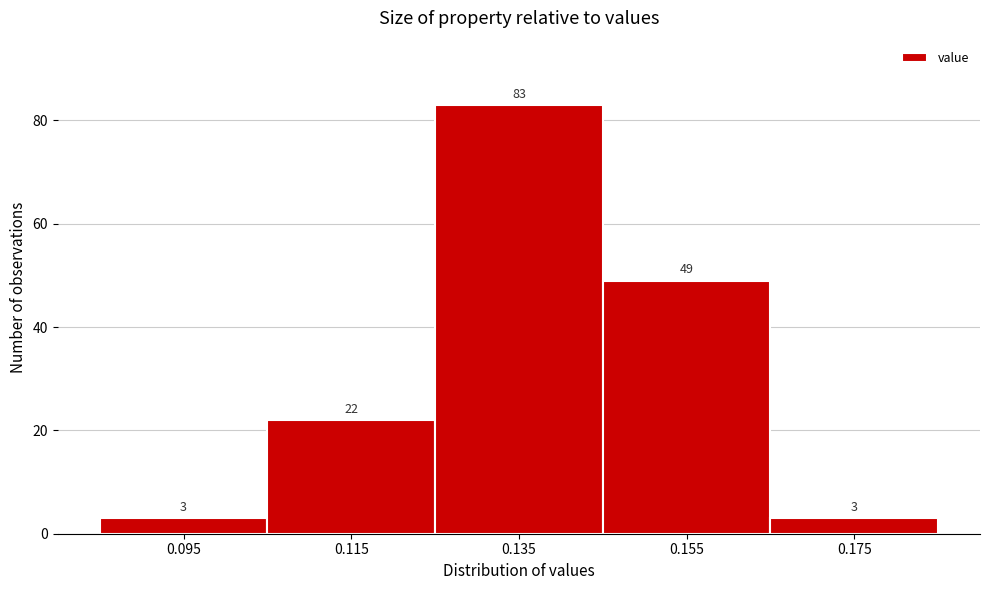

Reading left to right, what are all the values shown in this chart?

3	22	83	49	3